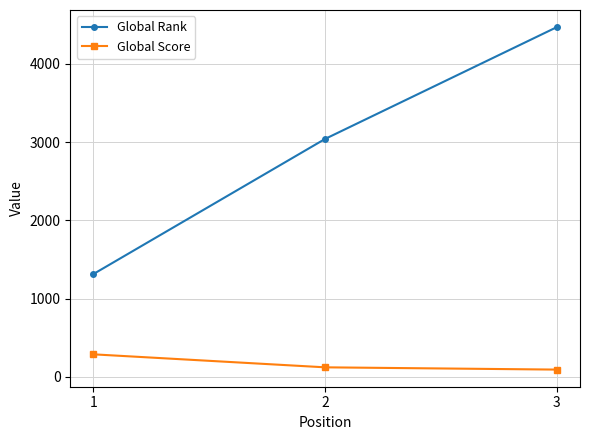

At which category is the sum across all series the highest?

3